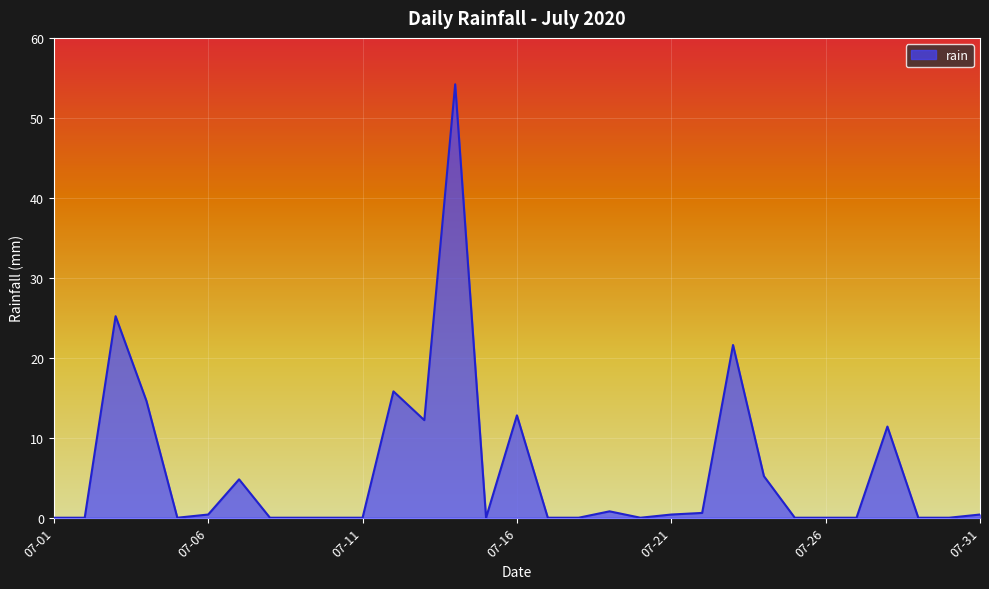

What is the greatest value displayed?

54.2